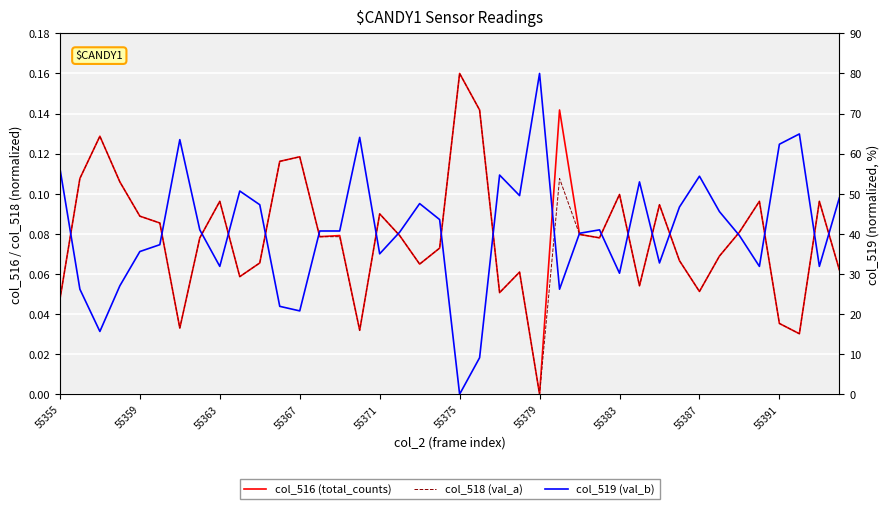

Rank the series by their maximum value, from highest to lowest.

col_519 (val_b), col_516 (total_counts), col_518 (val_a)